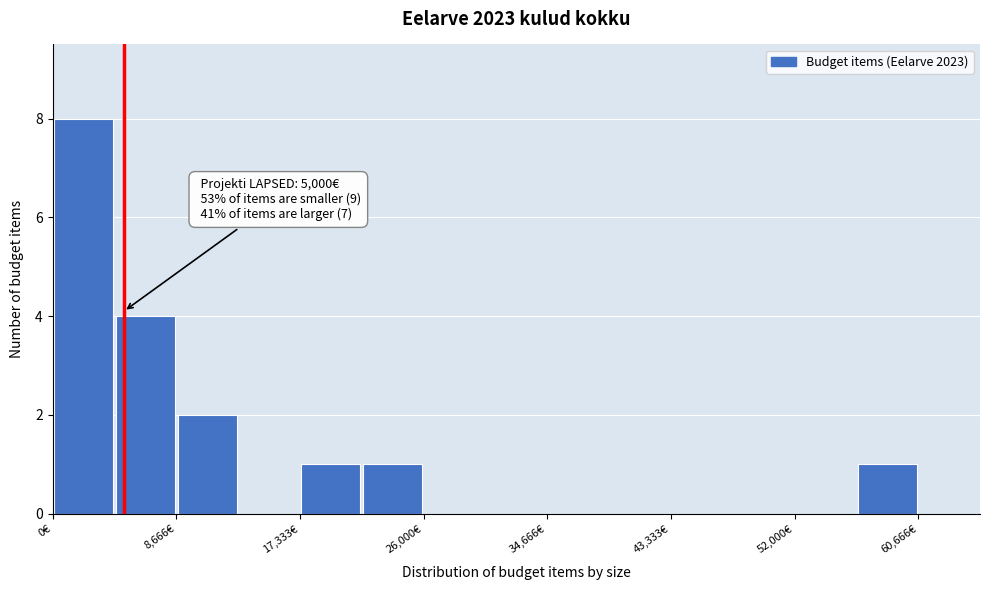

Which range on the x-axis has the tallest bar?

0 to 4000